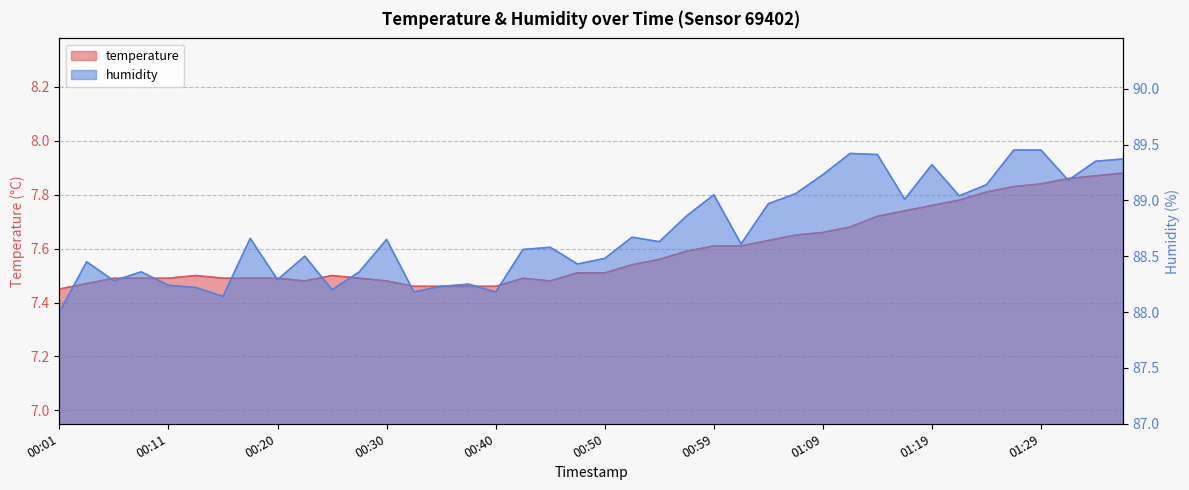

Which series has the largest total across all categories?

humidity